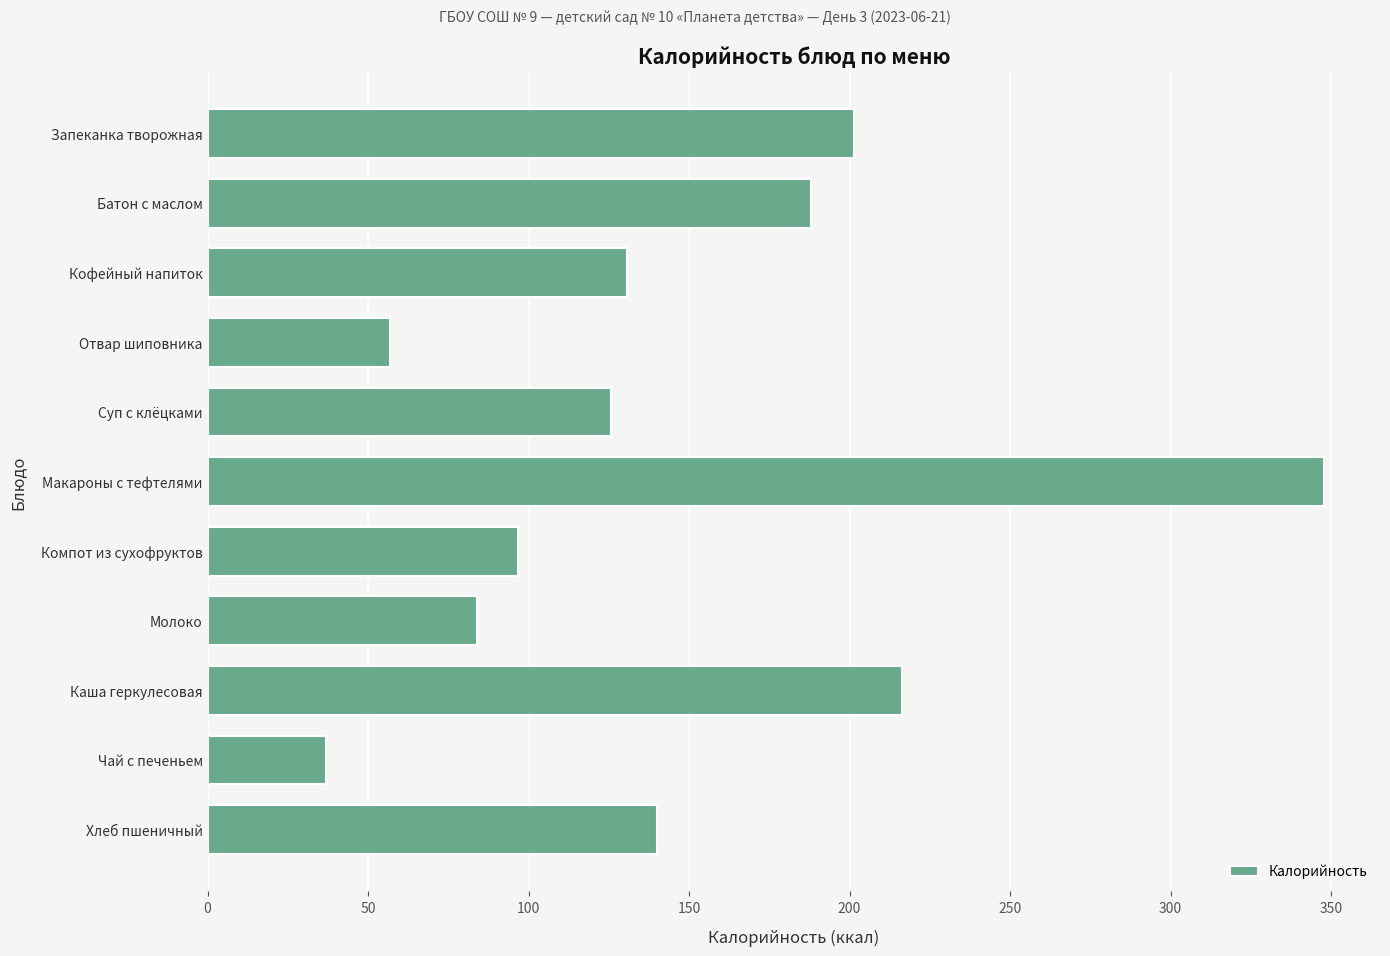

Where is the data nearest to the value 192?

Батон с маслом